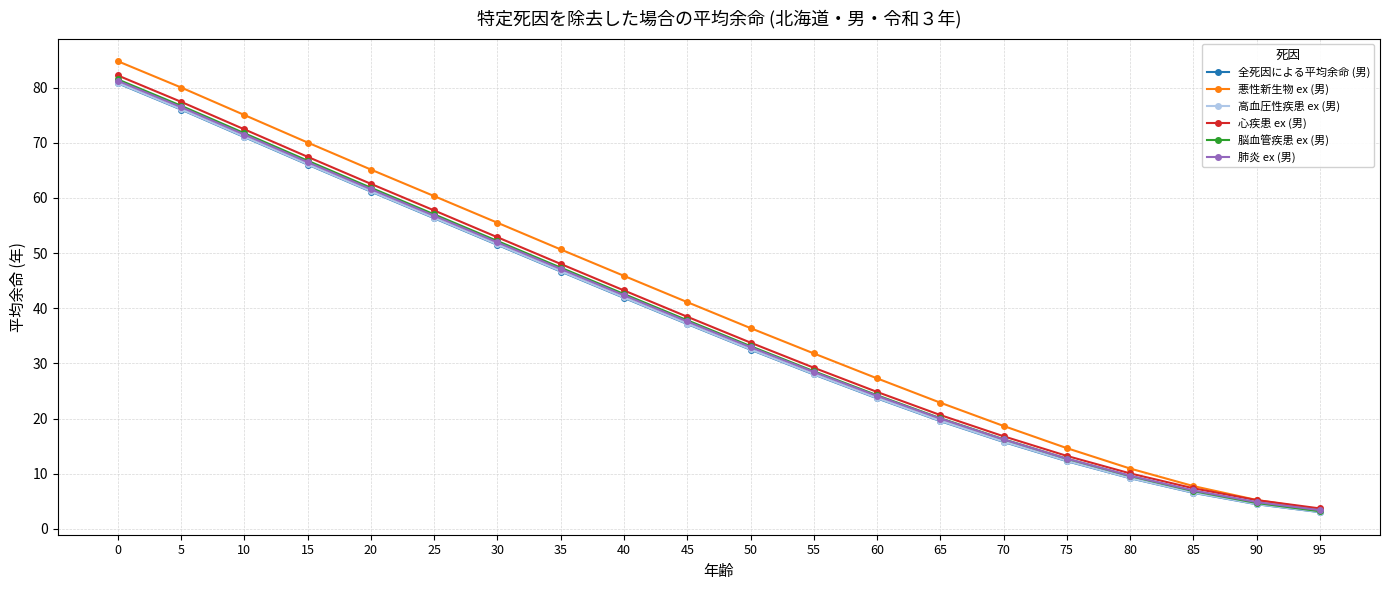

The value of 全死因による平均余命 (男) at 10 is 71.0. True or false?

True